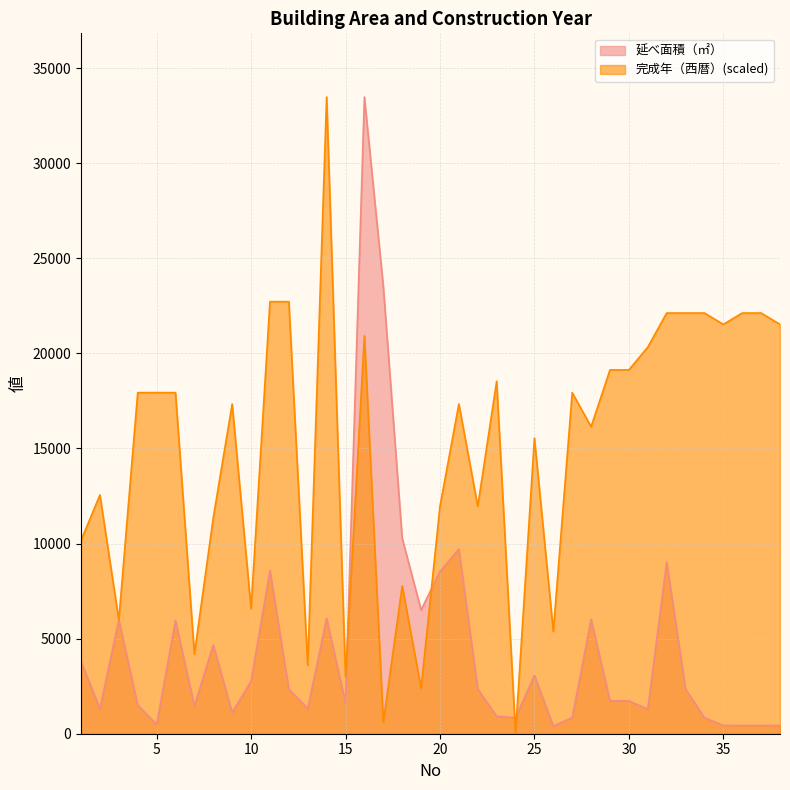

What are all the series names shown in the legend?

延べ面積（㎡）, 完成年（西暦）(scaled)